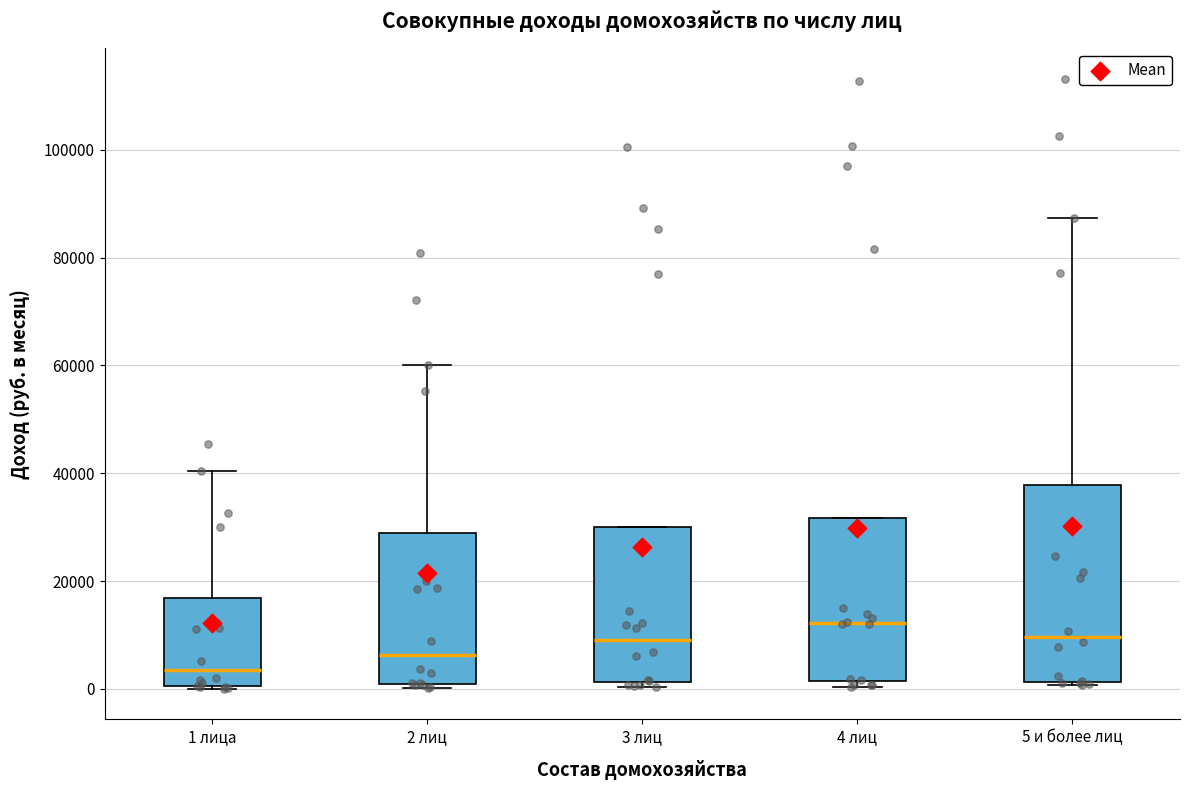

Where is the upper edge of the box for 2 лиц on the y-axis? The values are not printed on the chart, so give them approximately, as read against the axis.

28000